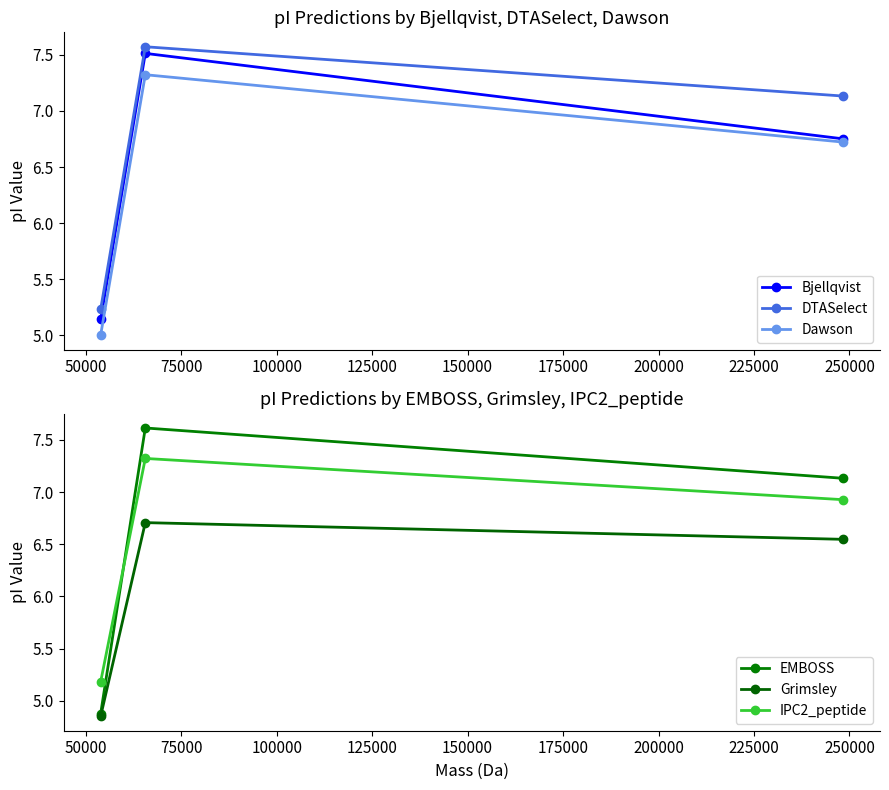

Count the number of data series in this chart.

6